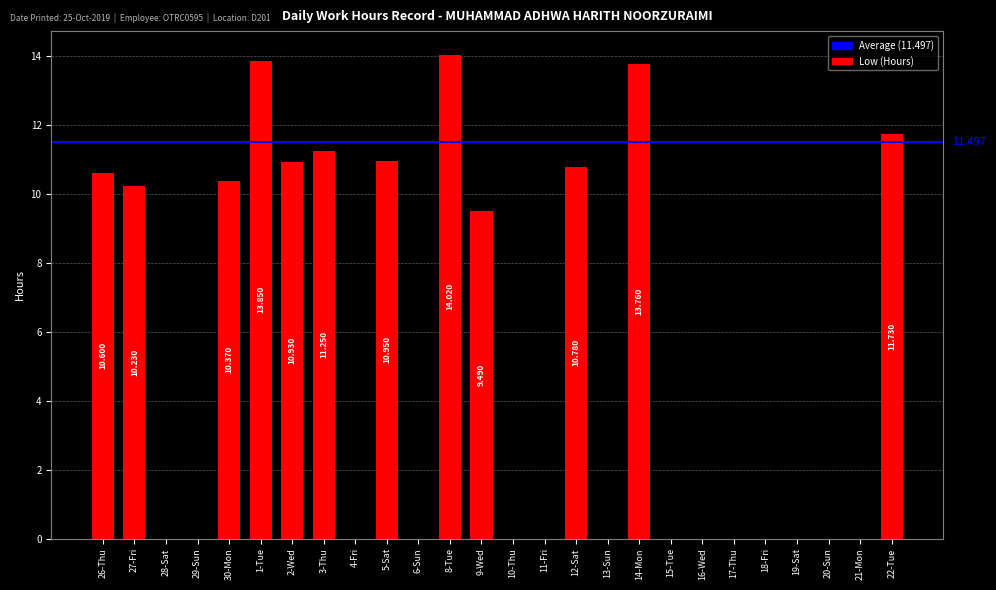

Are the bars horizontal?

No